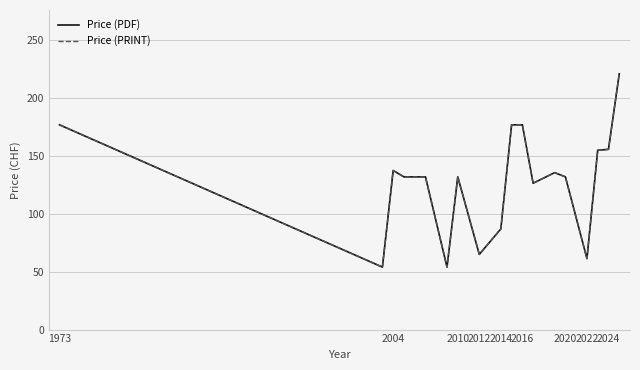

Reading left to right, extract all data points from this chart.

Price (PDF): 177.0	54.0	137.5	132.0	132.0	54.0	132.0	65.0	87.0	177.0	177.0	126.5	135.7	132.0	61.3	155.0	155.8	221.0
Price (PRINT): 177.0	54.0	137.5	132.0	132.0	54.0	132.0	65.0	87.0	177.0	177.0	126.5	135.7	132.0	61.3	155.0	155.8	221.0